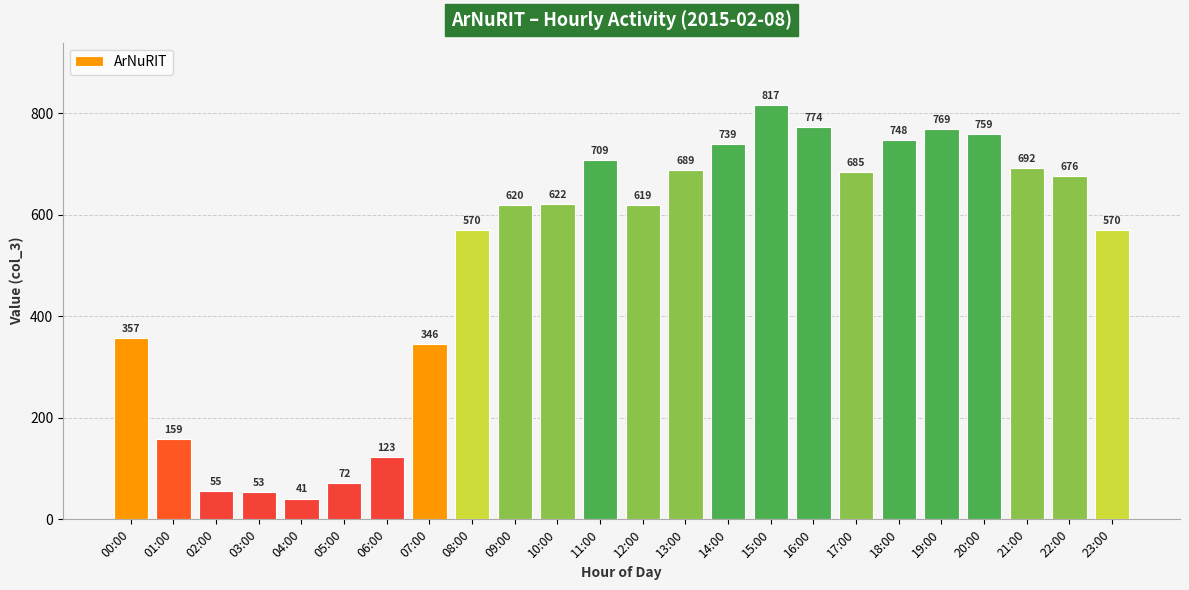

What is the label of the 22nd bar from the left?

21:00